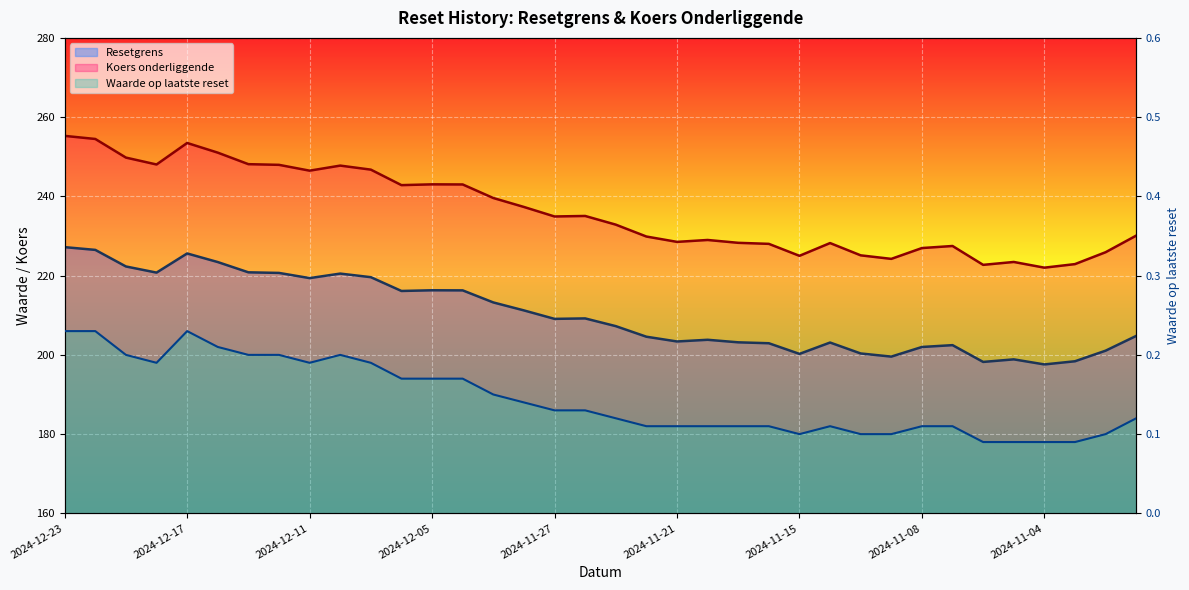

Is it true that Waarde op laatste reset equals 0.1 at 2024-12-11?

False